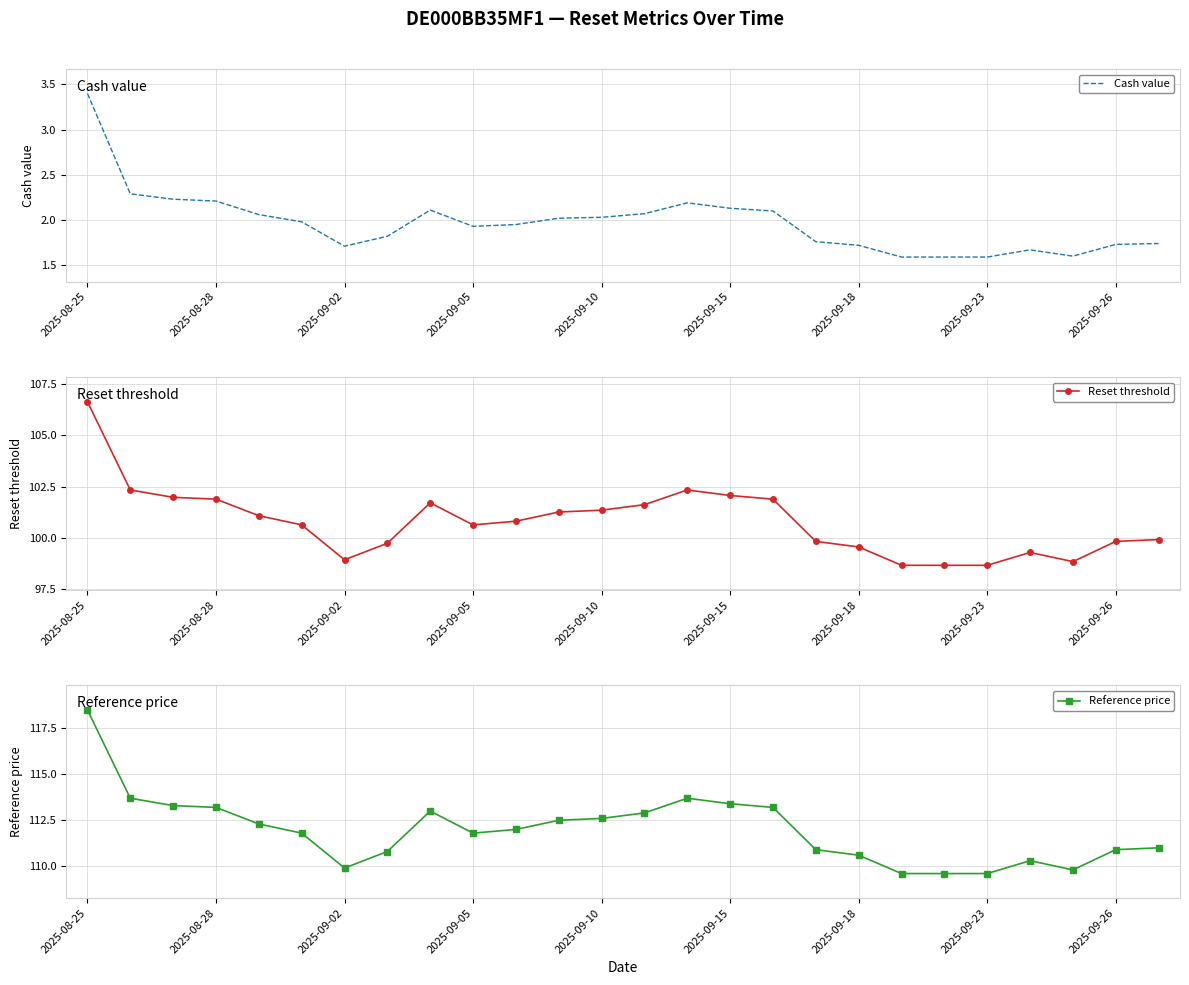

The value of Cash value at 2025-09-23 is 2.5. True or false?

False